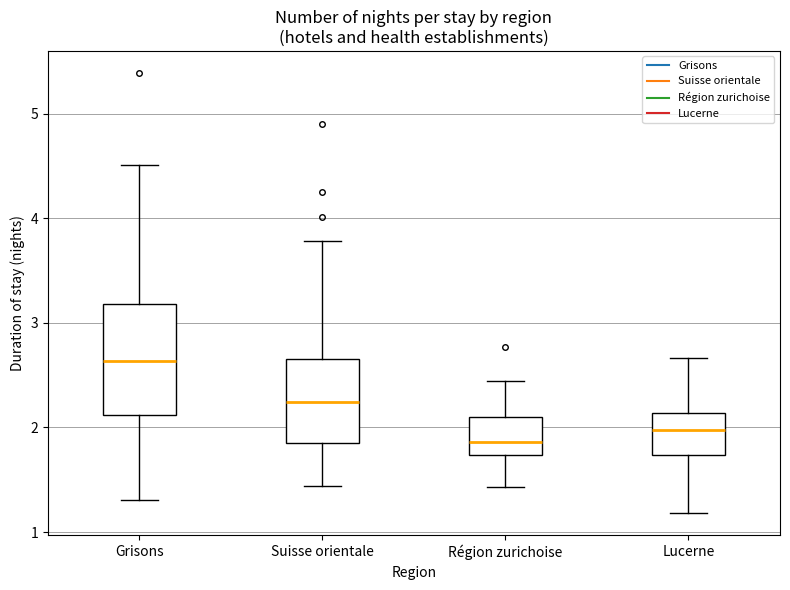

Reading left to right, transcribe this box plot: for each box, give where its median line is, the range the box spans, and where its two whiskers end, as read against the y-axis. The values are not printed on the chart, so give them approximately, as read against the axis.

Grisons: median 2.6, box 2.1 to 3.2, whiskers 1.3 to 4.5
Suisse orientale: median 2.2, box 1.9 to 2.7, whiskers 1.4 to 3.8
Région zurichoise: median 1.9, box 1.7 to 2.1, whiskers 1.4 to 2.4
Lucerne: median 2.0, box 1.7 to 2.1, whiskers 1.2 to 2.7